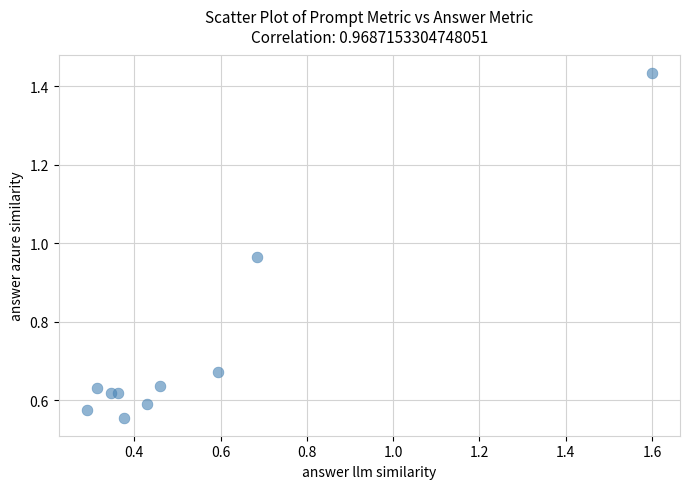

What is the average X value?

0.5